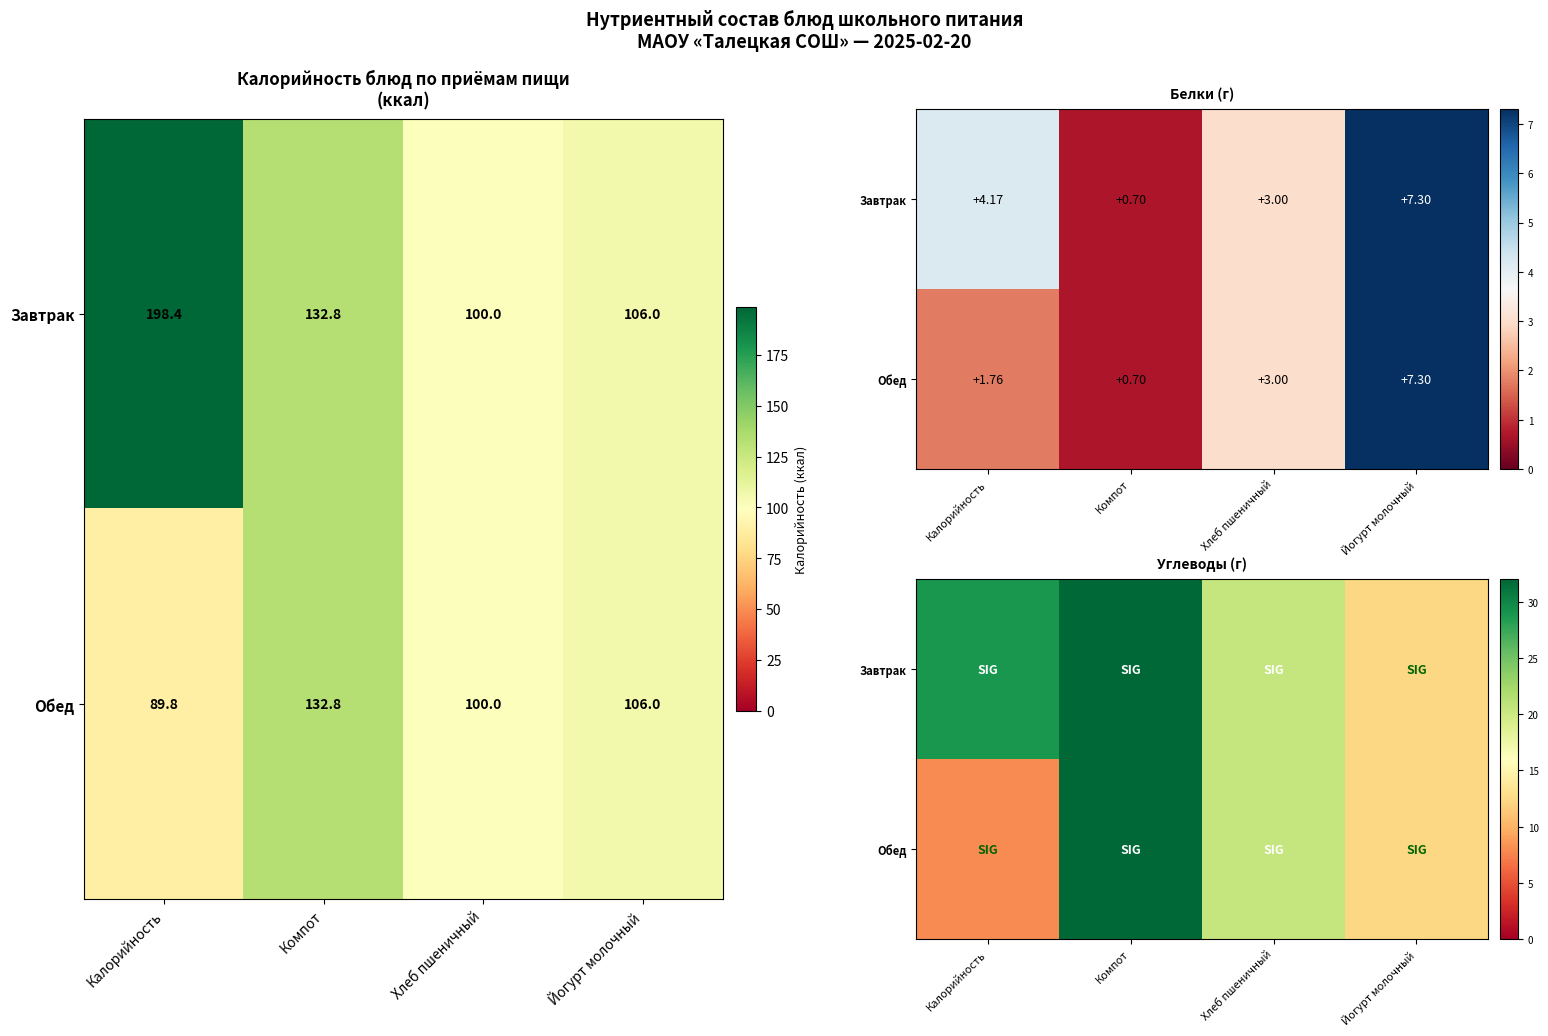

Where does the Завтрак series first go above 28?

Калорийность